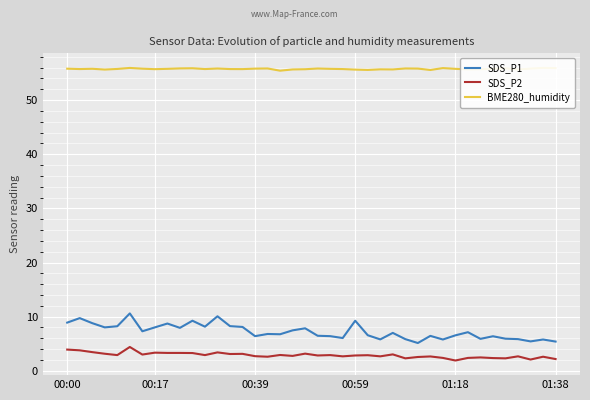

The value of SDS_P1 at 01:18 is 6.5. True or false?

True